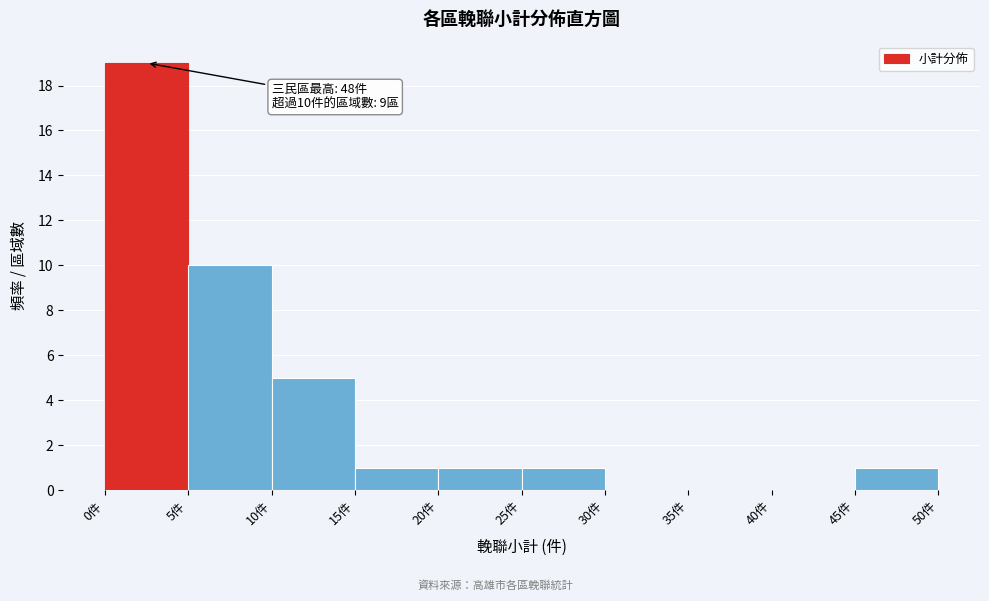

Which range on the x-axis has the tallest bar?

0 to 5